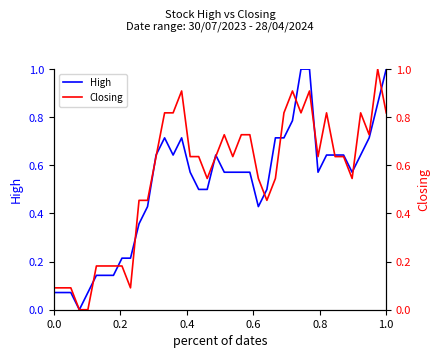

What is the maximum value for High?

1.0